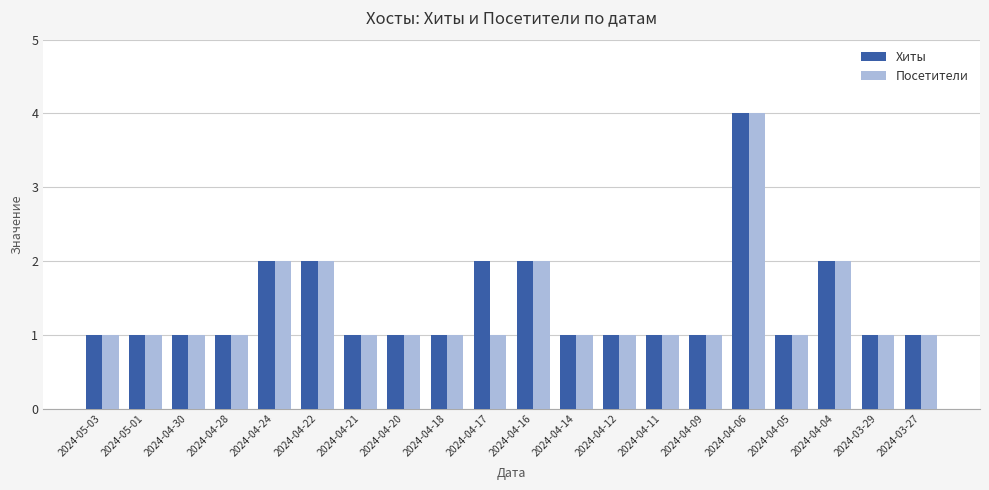

What is the label of the 15th bar from the right?

2024-04-22